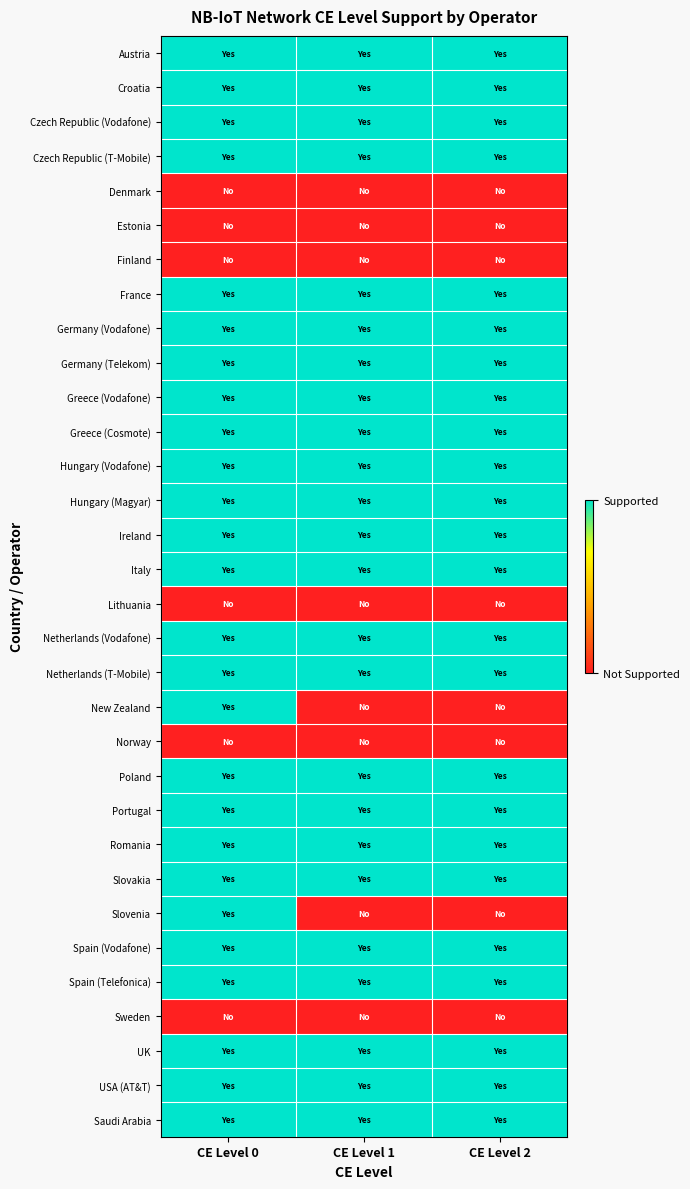

Reading left to right, extract all data points from this chart.

Austria: CE Level 0=1	CE Level 1=1	CE Level 2=1
Croatia: CE Level 0=1	CE Level 1=1	CE Level 2=1
Czech Republic (Vodafone): CE Level 0=1	CE Level 1=1	CE Level 2=1
Czech Republic (T-Mobile): CE Level 0=1	CE Level 1=1	CE Level 2=1
Denmark: CE Level 0=0	CE Level 1=0	CE Level 2=0
Estonia: CE Level 0=0	CE Level 1=0	CE Level 2=0
Finland: CE Level 0=0	CE Level 1=0	CE Level 2=0
France: CE Level 0=1	CE Level 1=1	CE Level 2=1
Germany (Vodafone): CE Level 0=1	CE Level 1=1	CE Level 2=1
Germany (Telekom): CE Level 0=1	CE Level 1=1	CE Level 2=1
Greece (Vodafone): CE Level 0=1	CE Level 1=1	CE Level 2=1
Greece (Cosmote): CE Level 0=1	CE Level 1=1	CE Level 2=1
Hungary (Vodafone): CE Level 0=1	CE Level 1=1	CE Level 2=1
Hungary (Magyar): CE Level 0=1	CE Level 1=1	CE Level 2=1
Ireland: CE Level 0=1	CE Level 1=1	CE Level 2=1
Italy: CE Level 0=1	CE Level 1=1	CE Level 2=1
Lithuania: CE Level 0=0	CE Level 1=0	CE Level 2=0
Netherlands (Vodafone): CE Level 0=1	CE Level 1=1	CE Level 2=1
Netherlands (T-Mobile): CE Level 0=1	CE Level 1=1	CE Level 2=1
New Zealand: CE Level 0=1	CE Level 1=0	CE Level 2=0
Norway: CE Level 0=0	CE Level 1=0	CE Level 2=0
Poland: CE Level 0=1	CE Level 1=1	CE Level 2=1
Portugal: CE Level 0=1	CE Level 1=1	CE Level 2=1
Romania: CE Level 0=1	CE Level 1=1	CE Level 2=1
Slovakia: CE Level 0=1	CE Level 1=1	CE Level 2=1
Slovenia: CE Level 0=1	CE Level 1=0	CE Level 2=0
Spain (Vodafone): CE Level 0=1	CE Level 1=1	CE Level 2=1
Spain (Telefonica): CE Level 0=1	CE Level 1=1	CE Level 2=1
Sweden: CE Level 0=0	CE Level 1=0	CE Level 2=0
UK: CE Level 0=1	CE Level 1=1	CE Level 2=1
USA (AT&T): CE Level 0=1	CE Level 1=1	CE Level 2=1
Saudi Arabia: CE Level 0=1	CE Level 1=1	CE Level 2=1